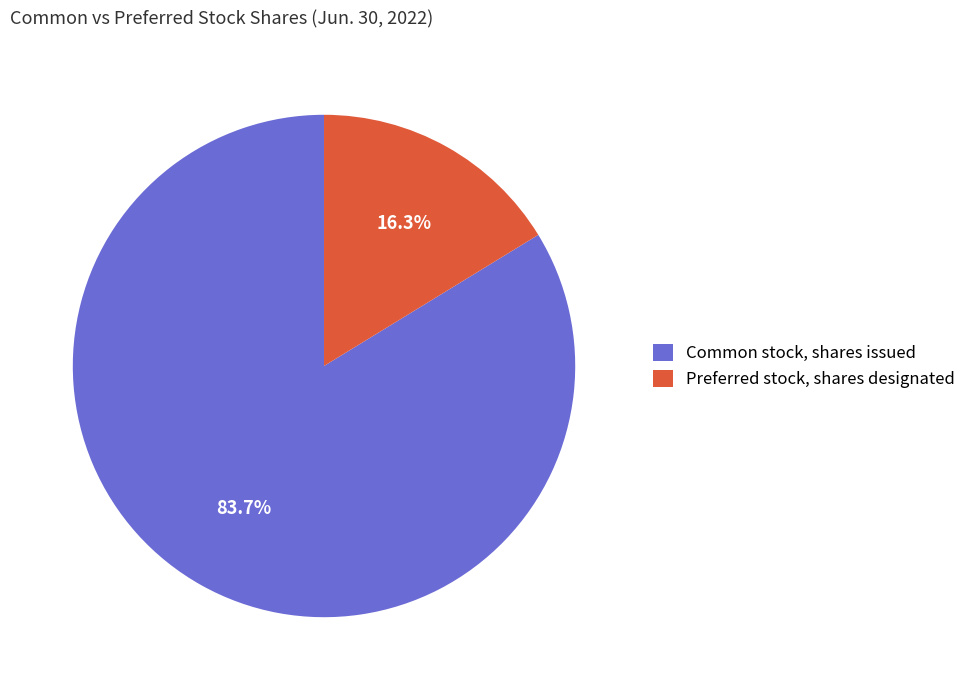

What percentage do Common stock, shares issued and Preferred stock, shares designated together represent?

100.0%